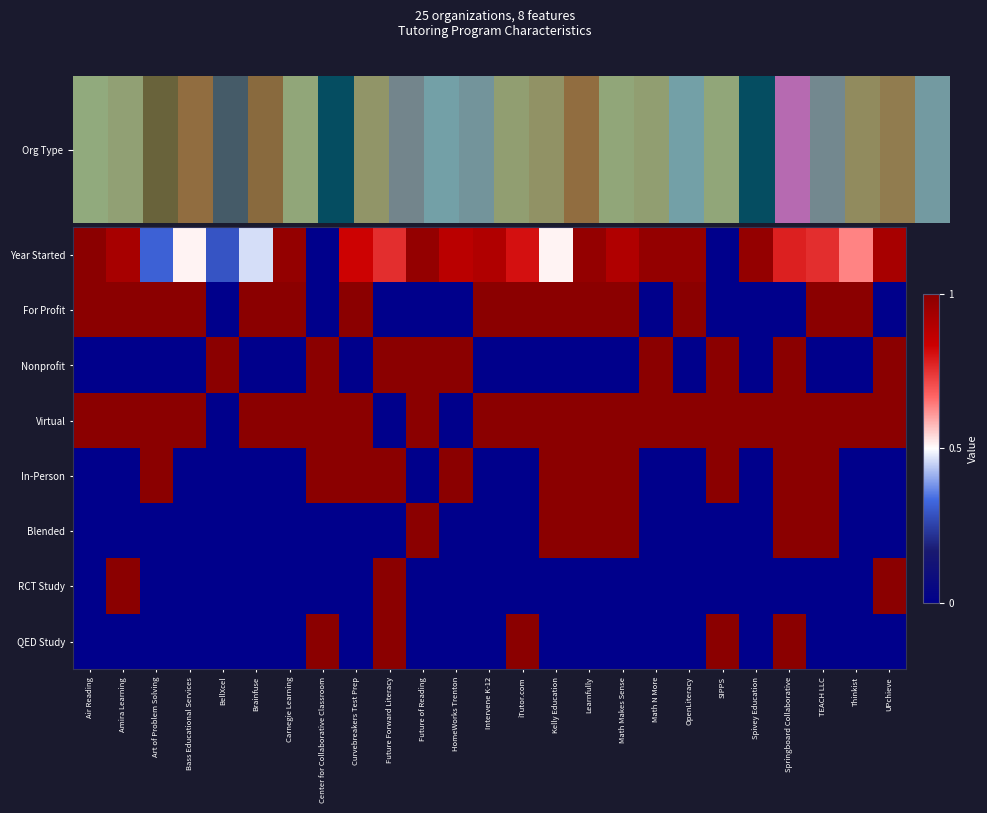

Which series has the largest total across all categories?

Virtual